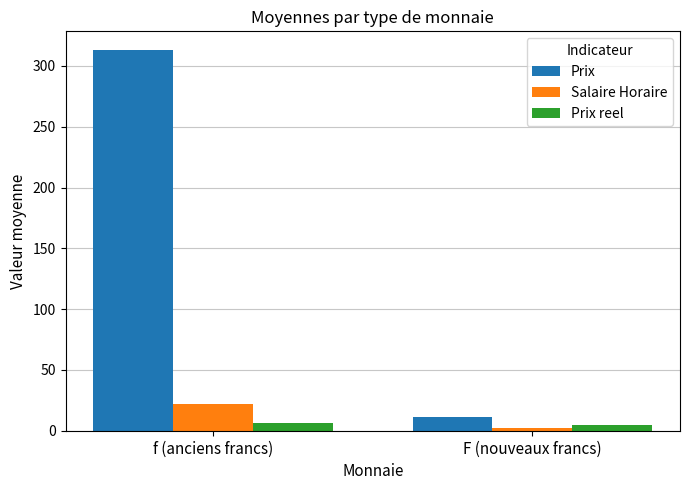

Count the number of categories in the chart.

2